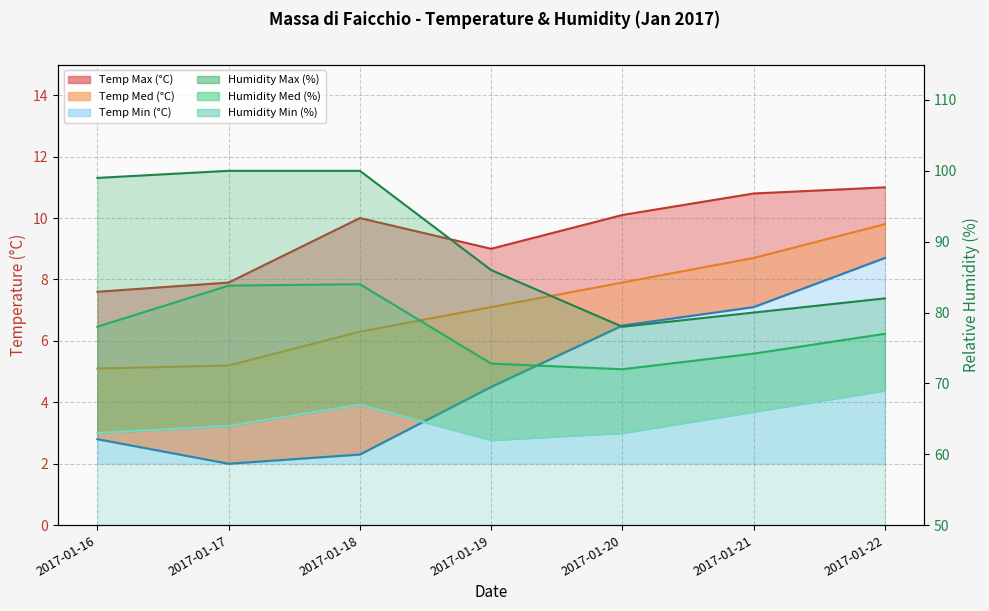

At how many categories does at least one series exceed 27?

7